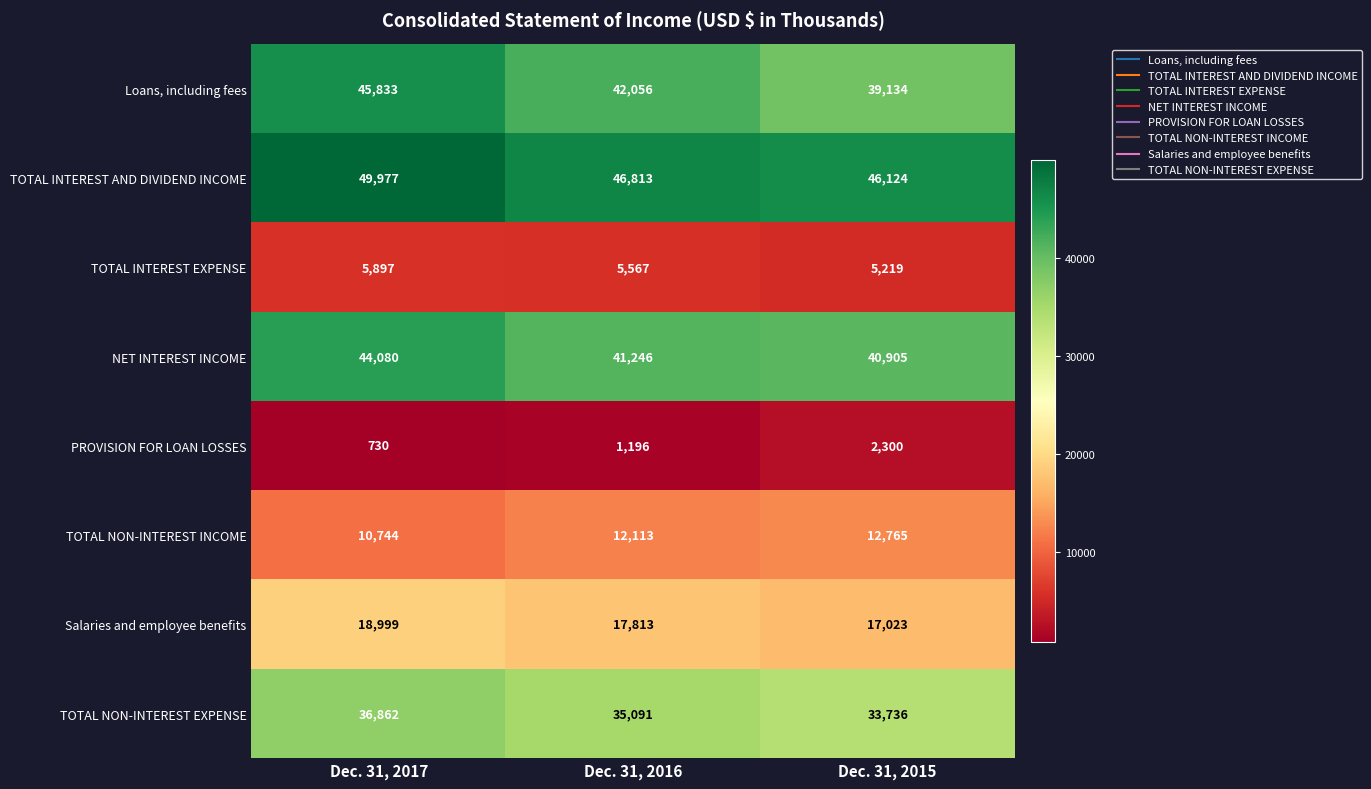

Which series changed the most between Dec. 31, 2017 and Dec. 31, 2015?

Loans, including fees